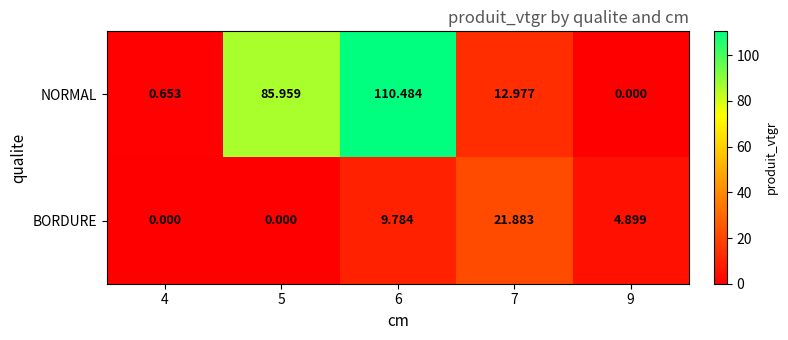

Which series has the largest range (max minus min)?

NORMAL